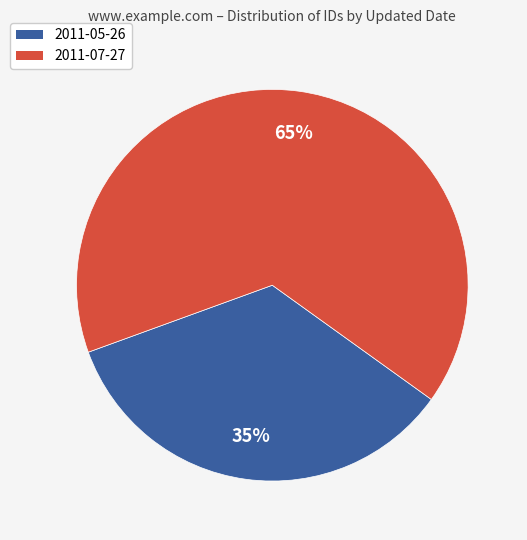

How many segments does this pie chart have?

2